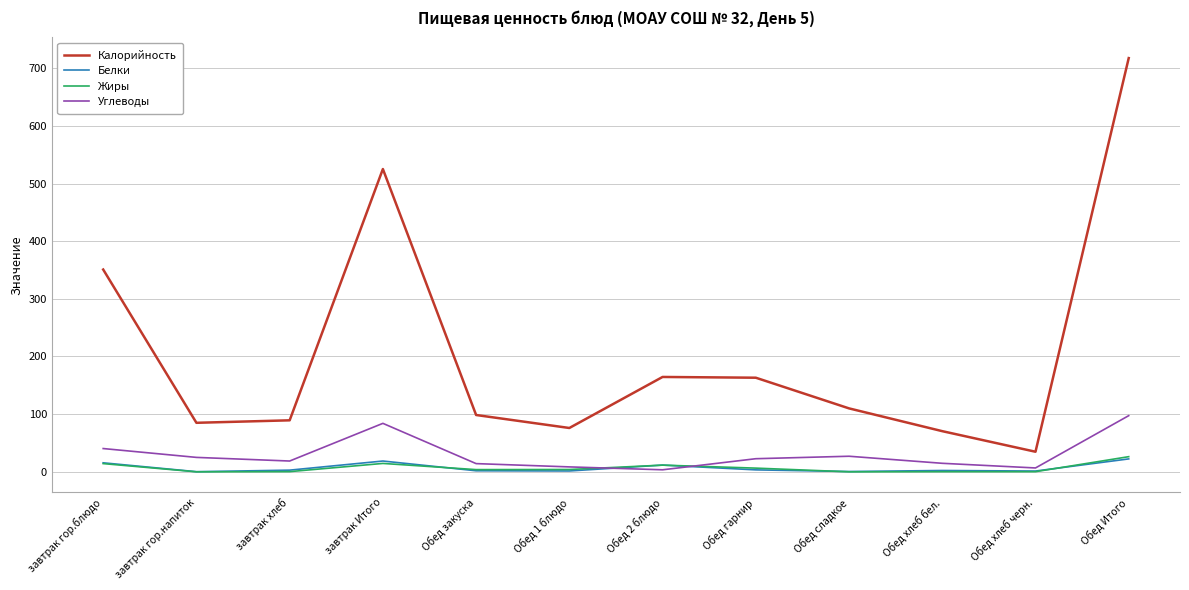

True or false: Жиры has more than 0 interior local peaks.

True